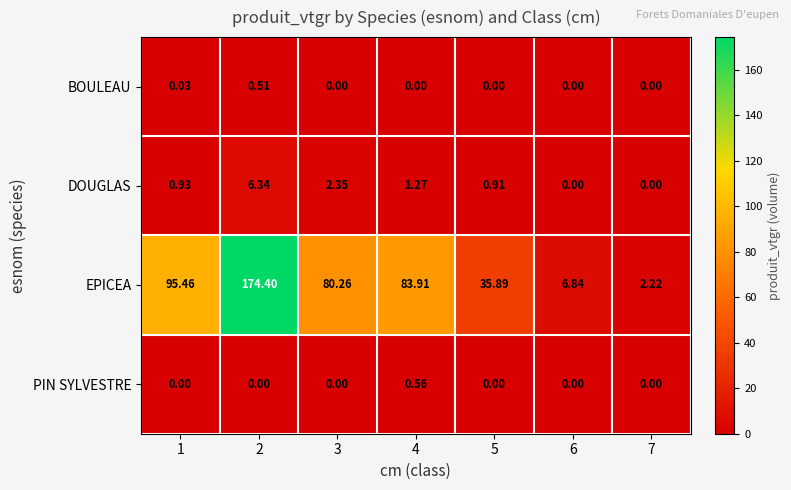

List the series in order of their peak value, highest first.

EPICEA, DOUGLAS, PIN SYLVESTRE, BOULEAU